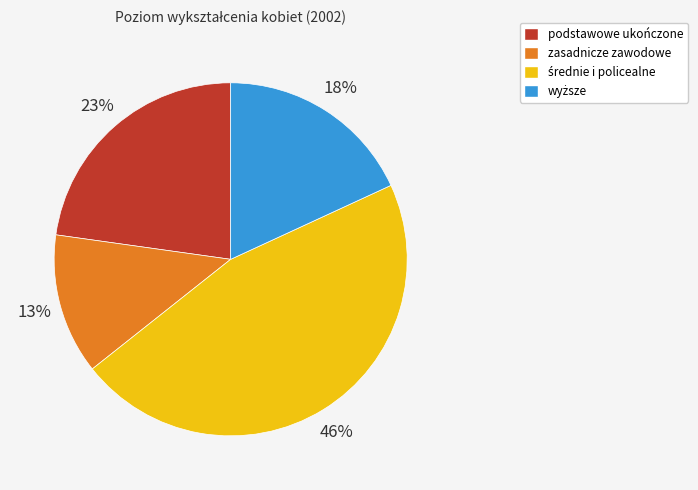

To the nearest percent, what is the difference between the largest and smallest slice percentages?

33%